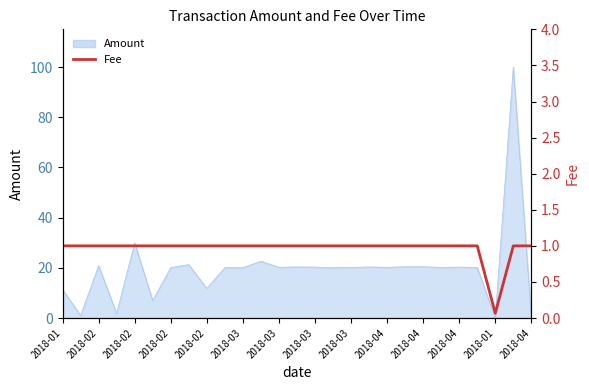

Where is the data nearest to the value 0?

2018-01